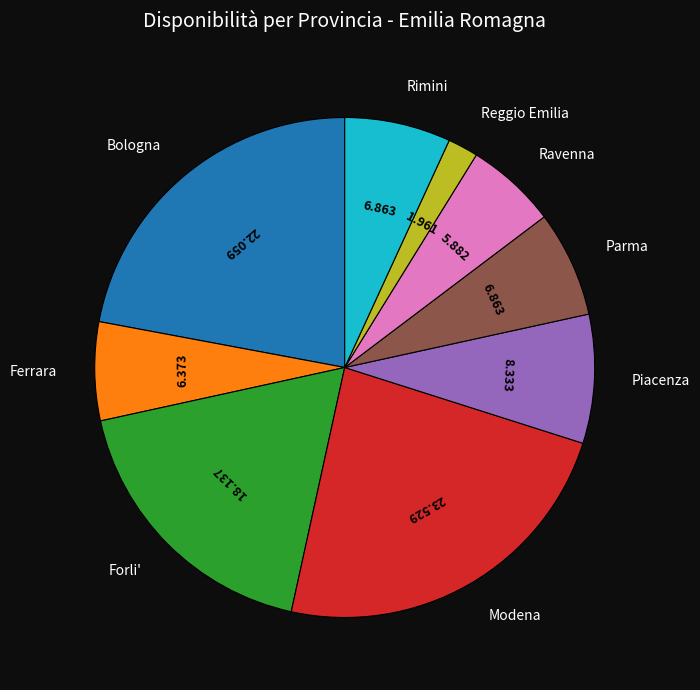

Count the number of slices in the pie.

9